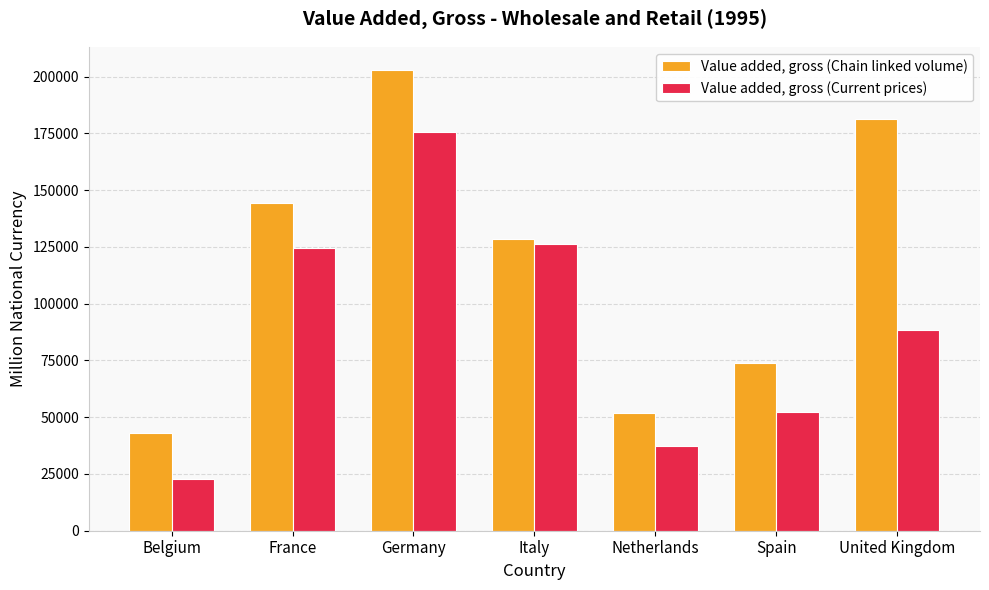

What are all the series names shown in the legend?

Value added, gross (Chain linked volume), Value added, gross (Current prices)